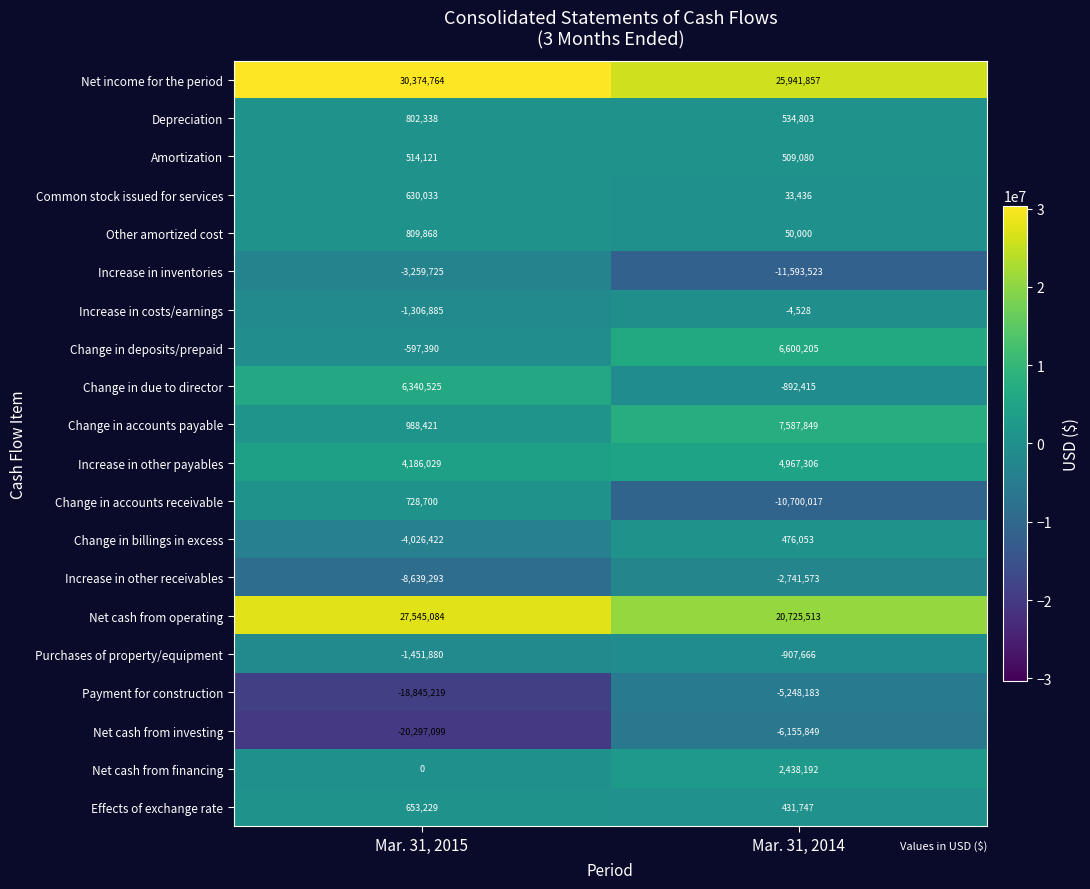

What is the sum of the Depreciation values at Mar. 31, 2015 and Mar. 31, 2014?

1337141